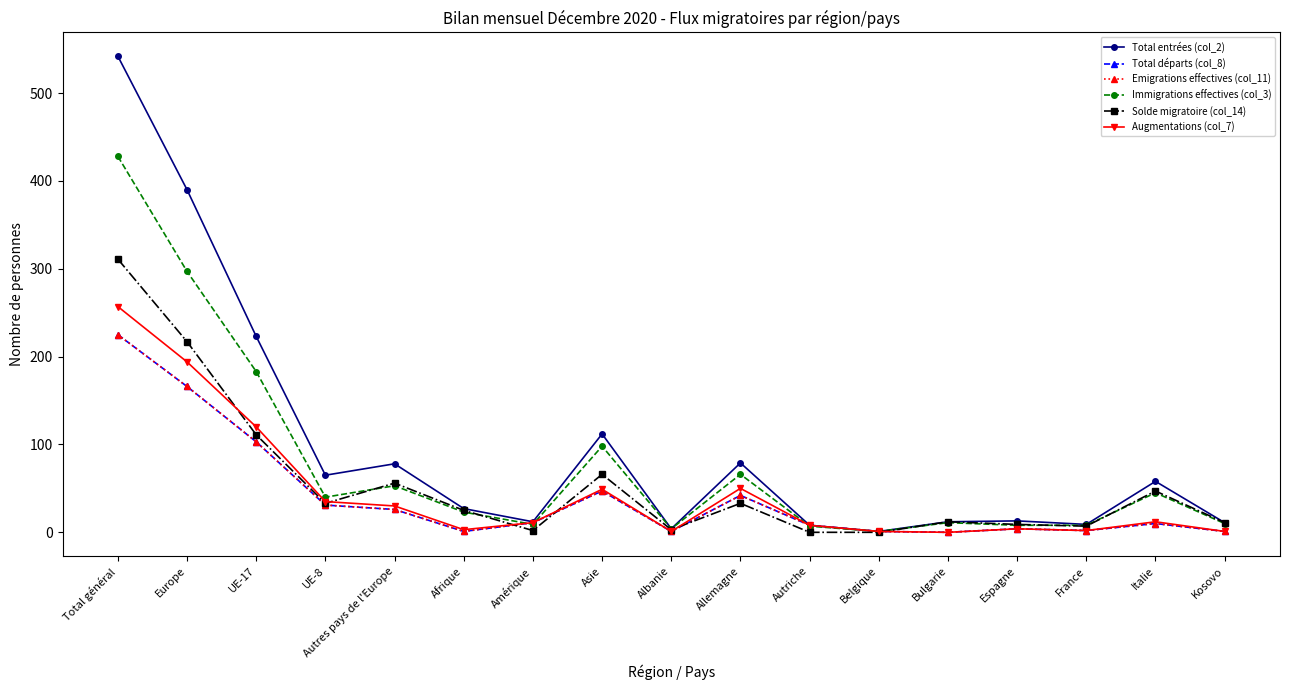

Is this an area chart (filled region under the line)?

No